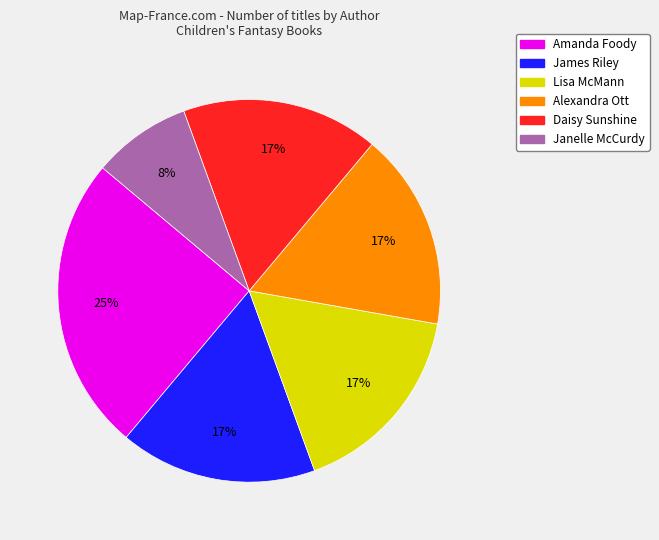

Is there any slice that represents more than half of the pie?

No